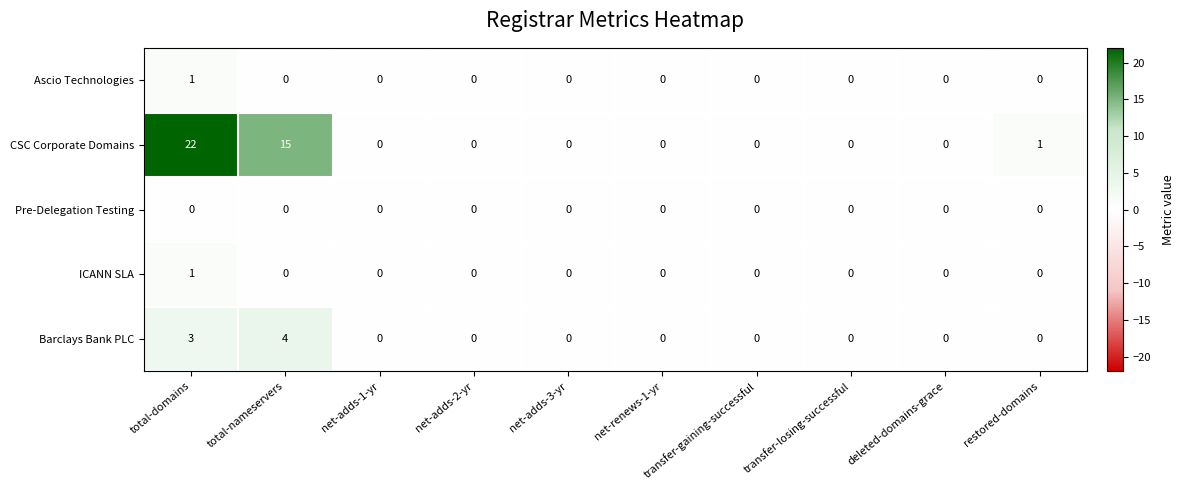

How many values in the Barclays Bank PLC series exceed 0?

2